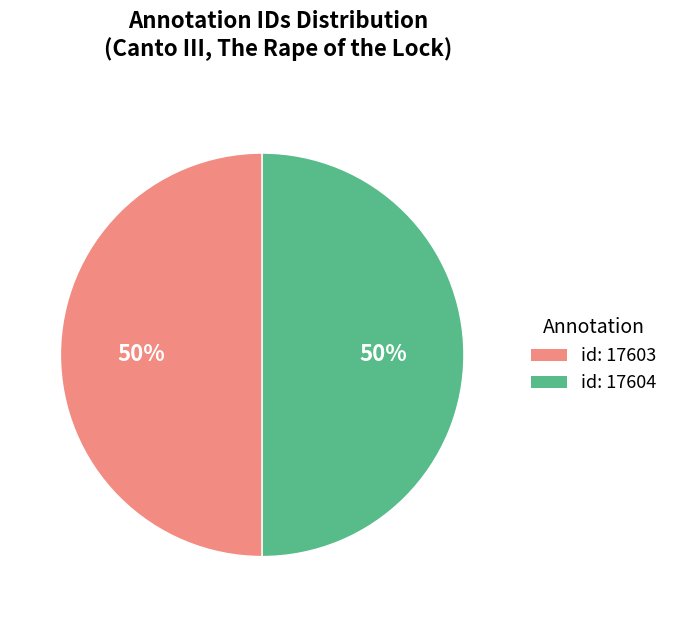

Approximately how many times larger is the value at id: 17604 compared to id: 17603?

1.0